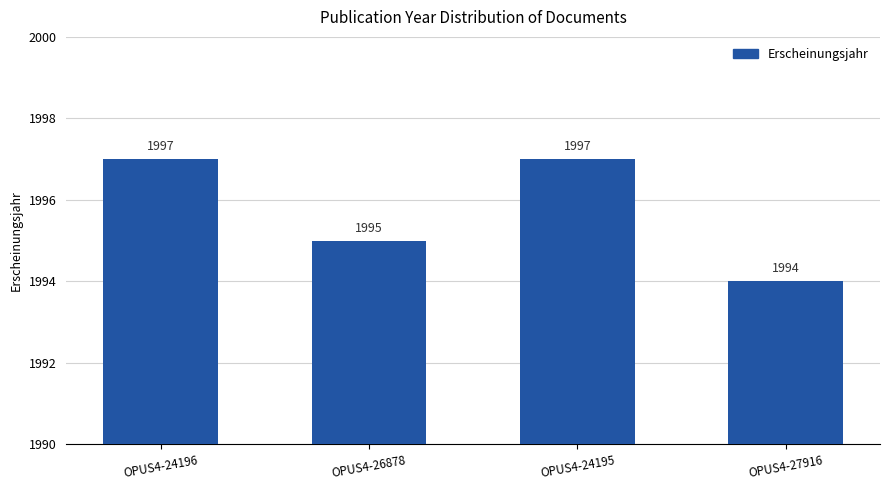

True or false: the data shows 1995 at OPUS4-26878.

True